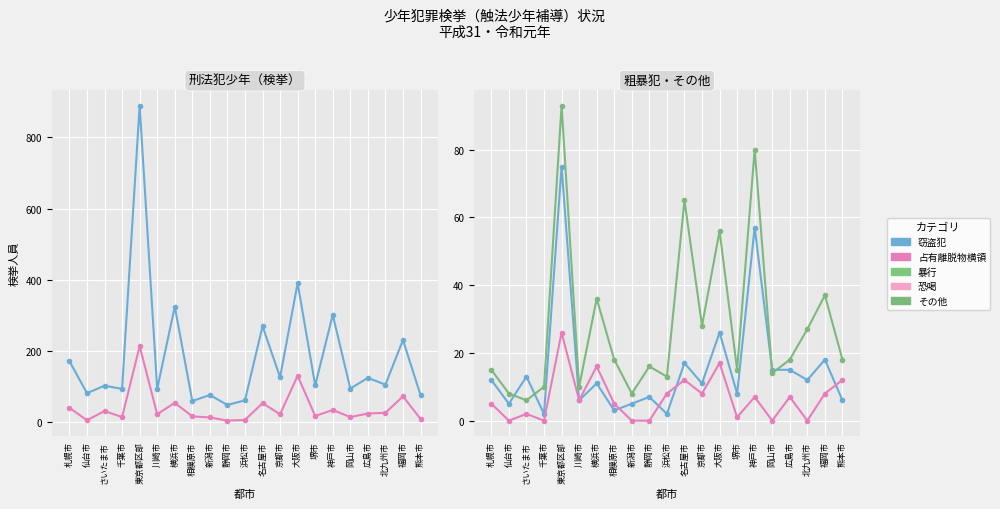

How many intersections are there between 恐喝 and 占有離脱物横領?

3